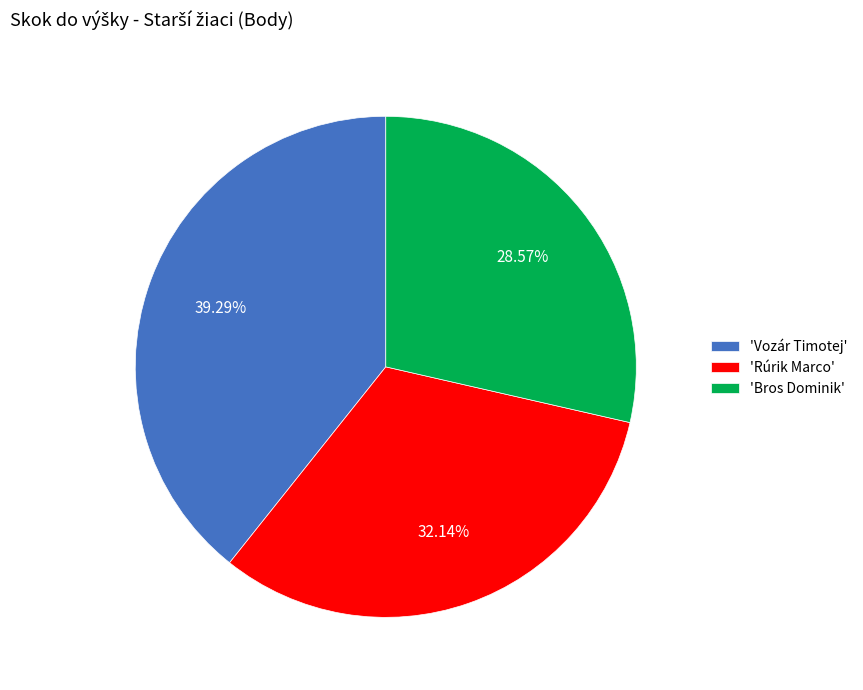

Does 'Rúrik Marco' account for over 50% of the chart?

No